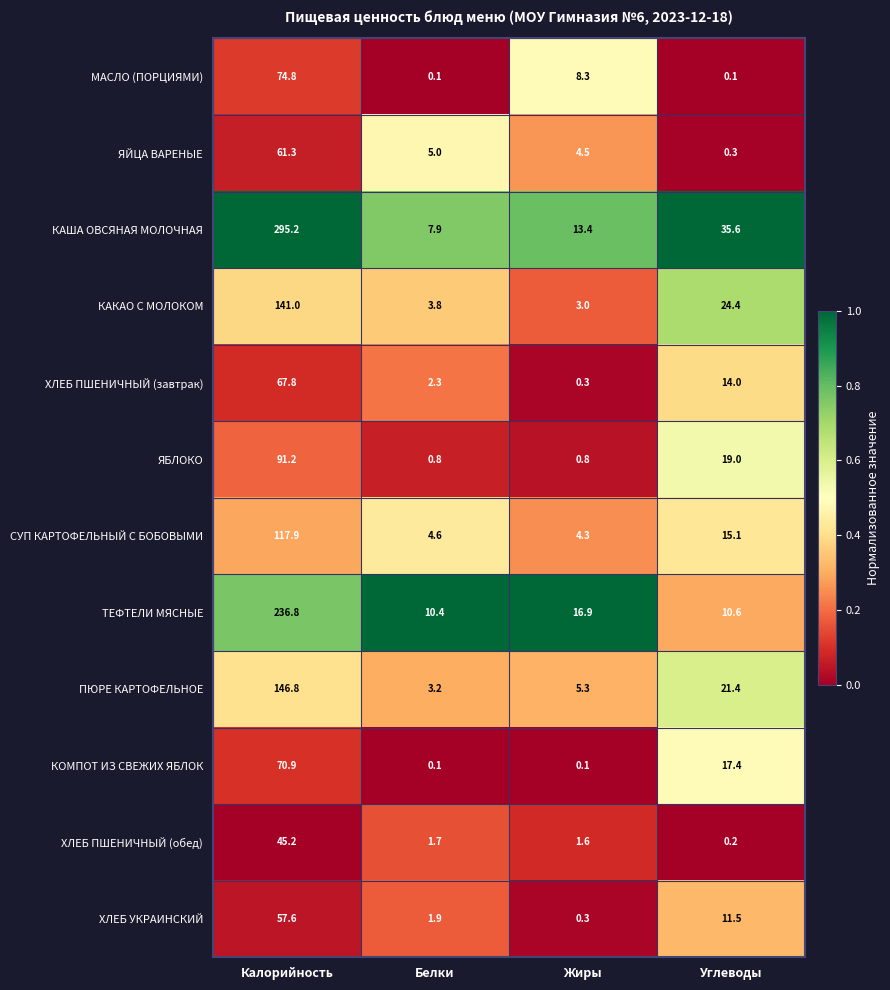

Which series has the largest range (max minus min)?

КАША ОВСЯНАЯ МОЛОЧНАЯ